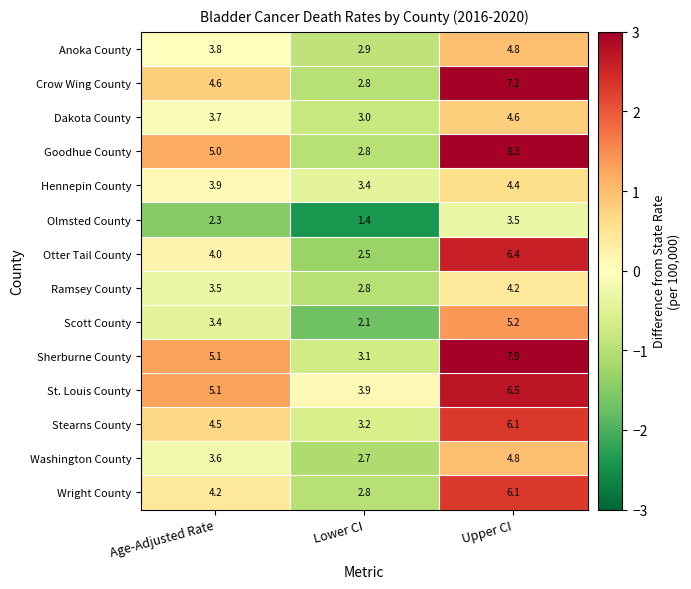

How many data points in Otter Tail County are less than 4?

1